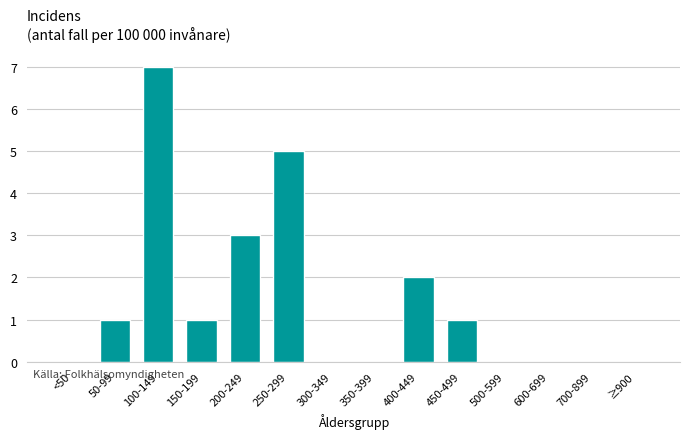

Reading left to right, extract all data points from this chart.

<50=0	50-99=1	100-149=7	150-199=1	200-249=3	250-299=5	300-349=0	350-399=0	400-449=2	450-499=1	500-599=0	600-699=0	700-899=0	≥900=0